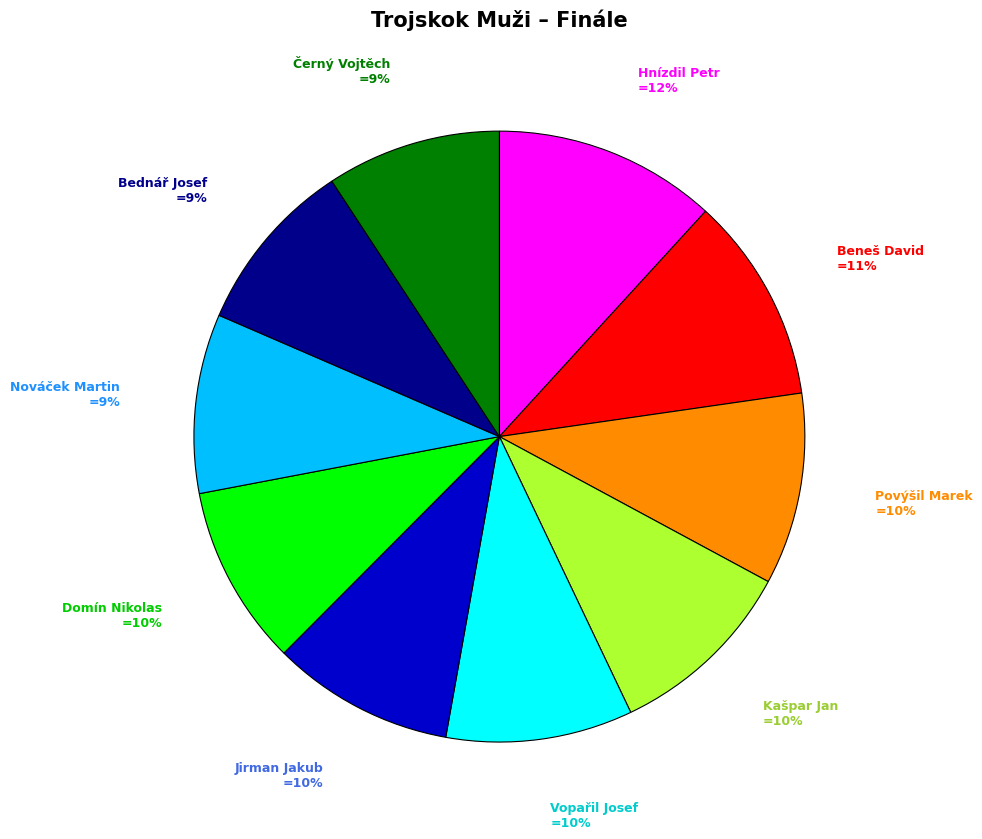

The Domín Nikolas slice represents 10% of the pie. True or false?

True